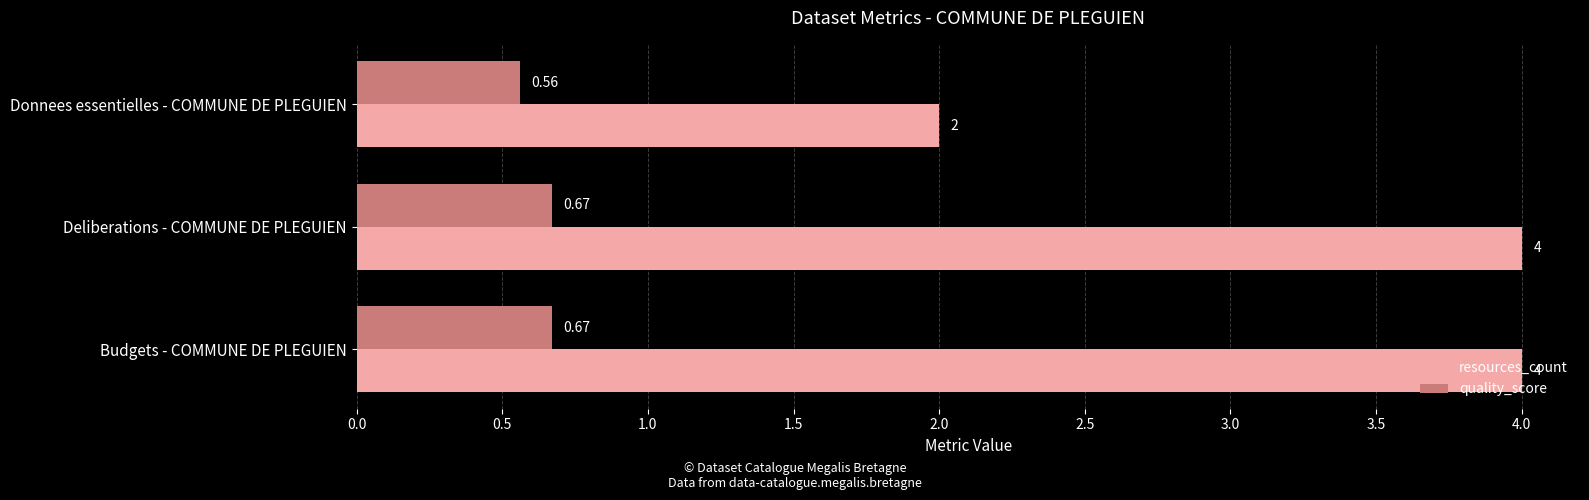

What are all the series names shown in the legend?

resources_count, quality_score